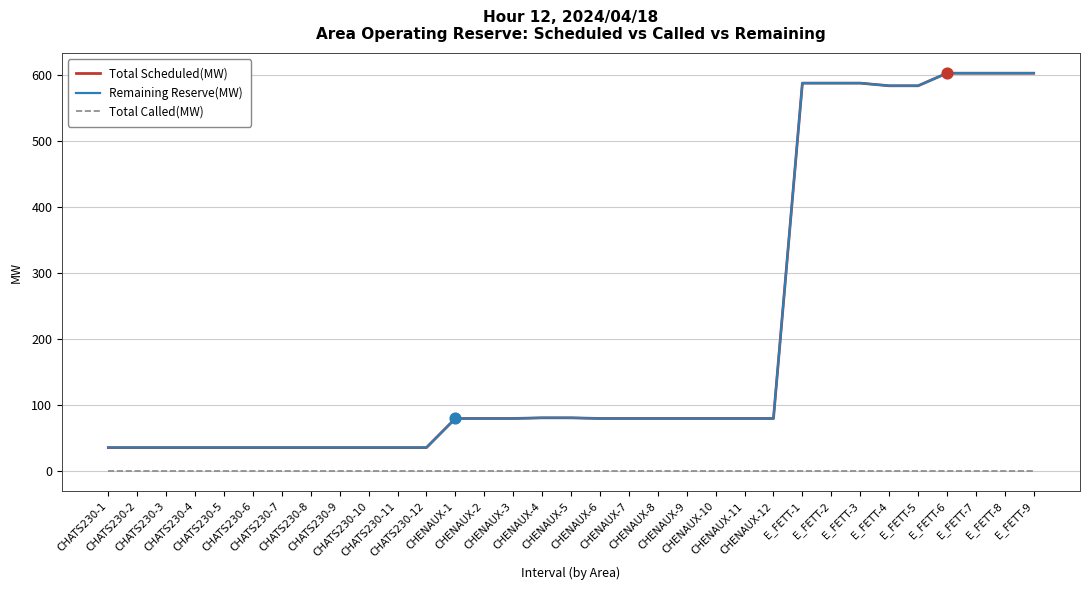

Is this an area chart (filled region under the line)?

No